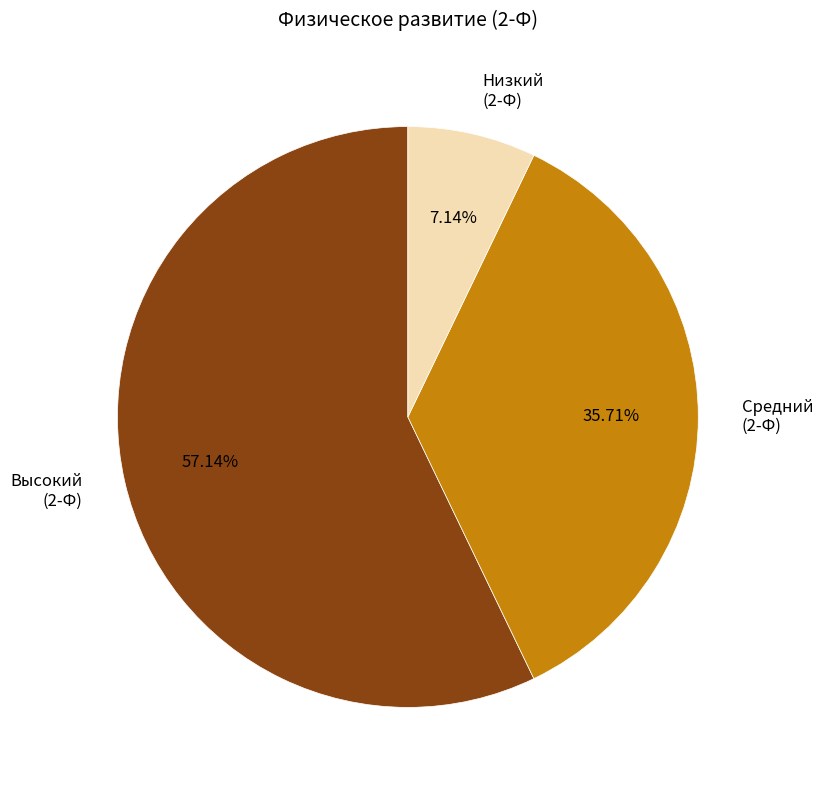

What percentage do Средний (2-Ф) and Высокий (2-Ф) together represent?

92.9%